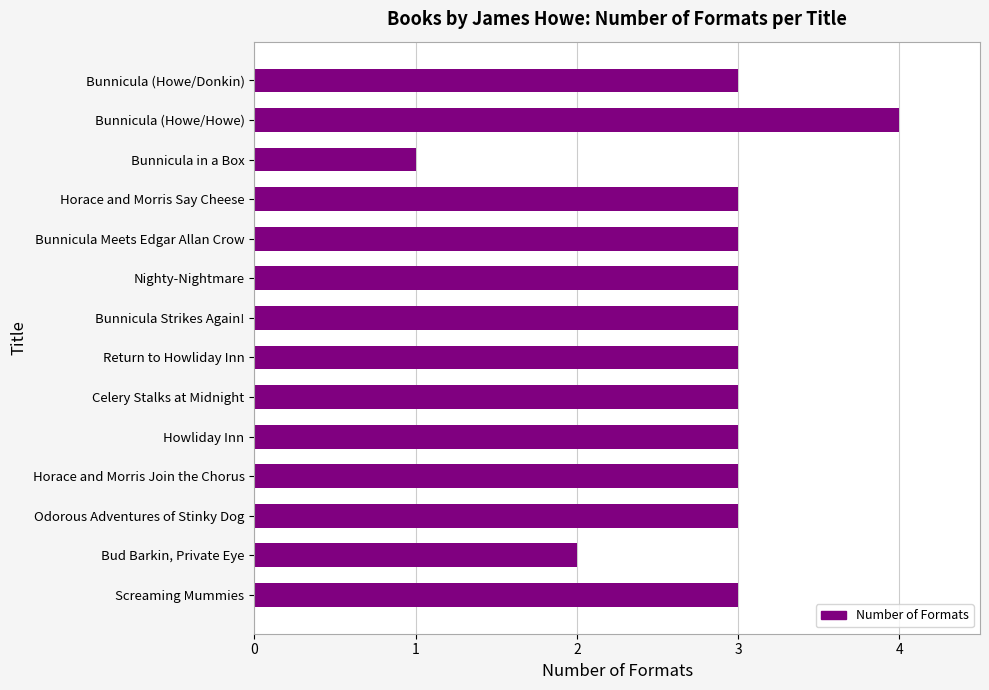

Does the chart contain any negative values?

No